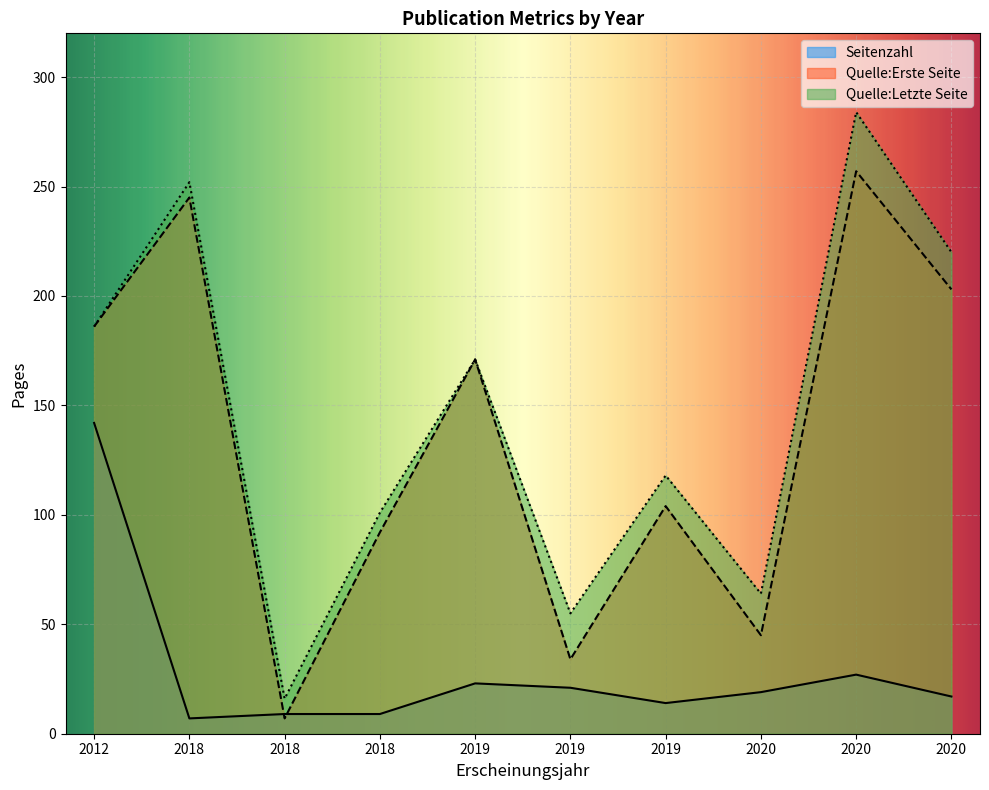

The Quelle:Letzte Seite series shows 284 at 2020. True or false?

True